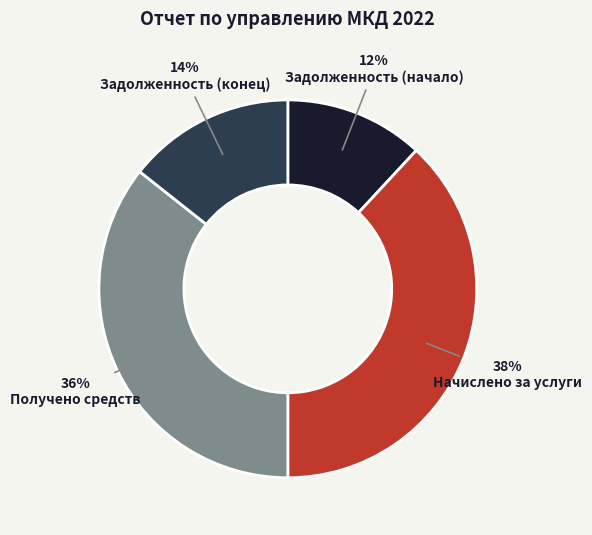

Is the sum of Начислено за услуги and Задолженность (конец) greater than half?

Yes